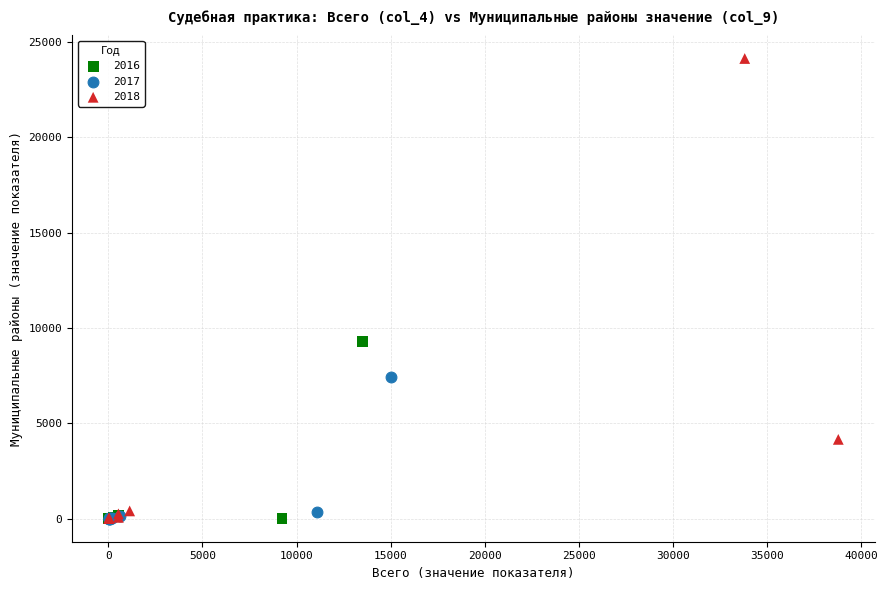

Which series has the widest spread of Y values?

2018